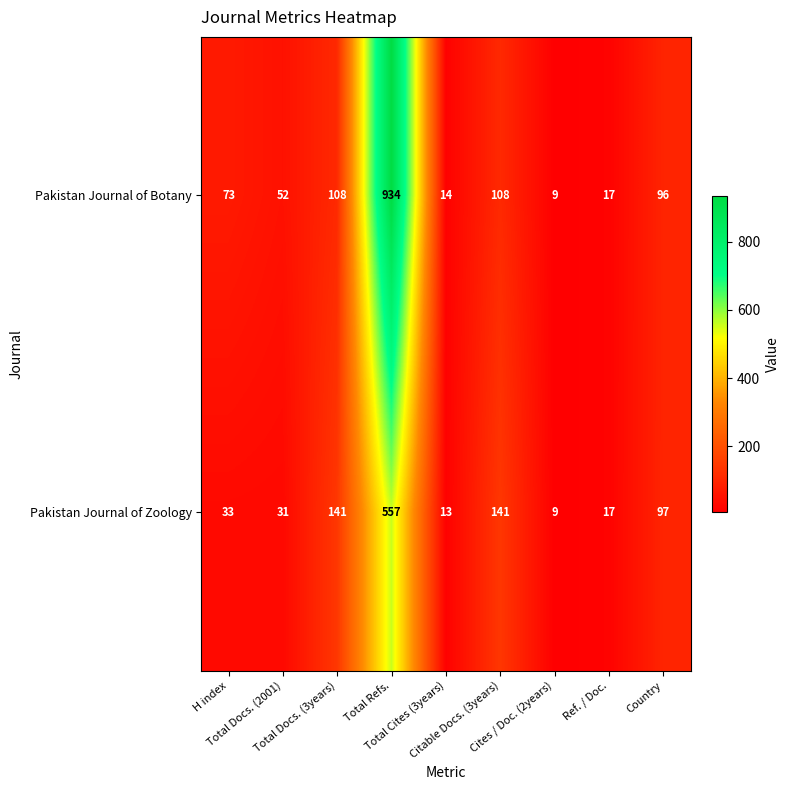

At how many categories does at least one series exceed 98?

3